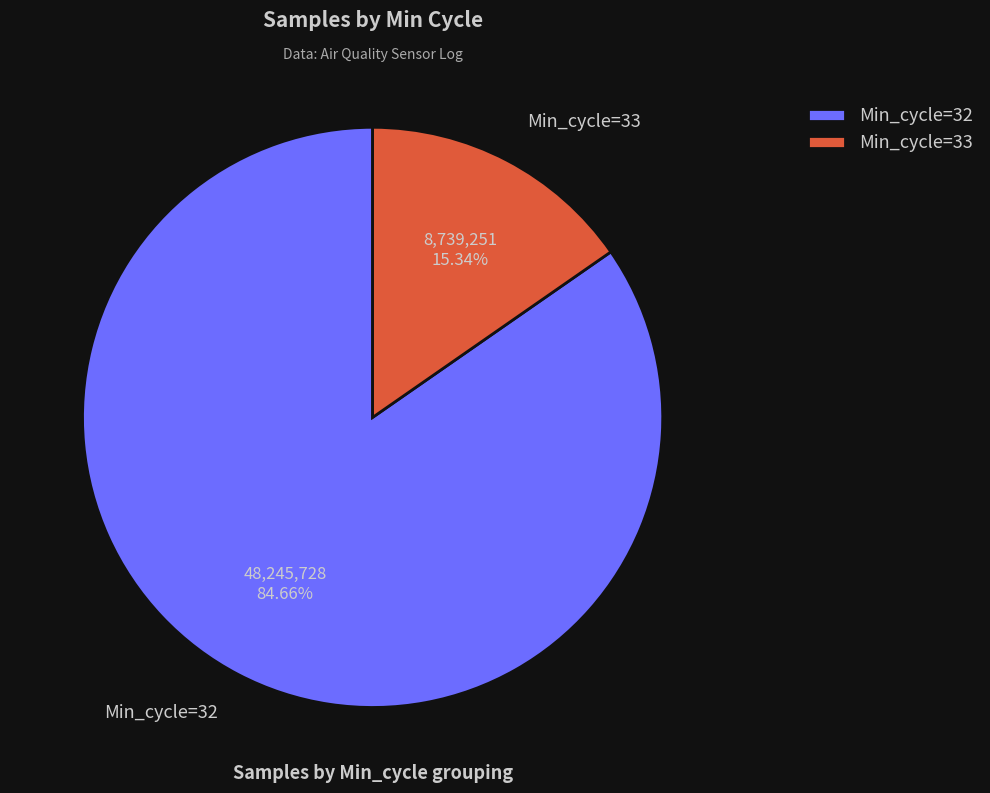

What is the ratio of the value at Min_cycle=32 to the value at Min_cycle=33?

5.5